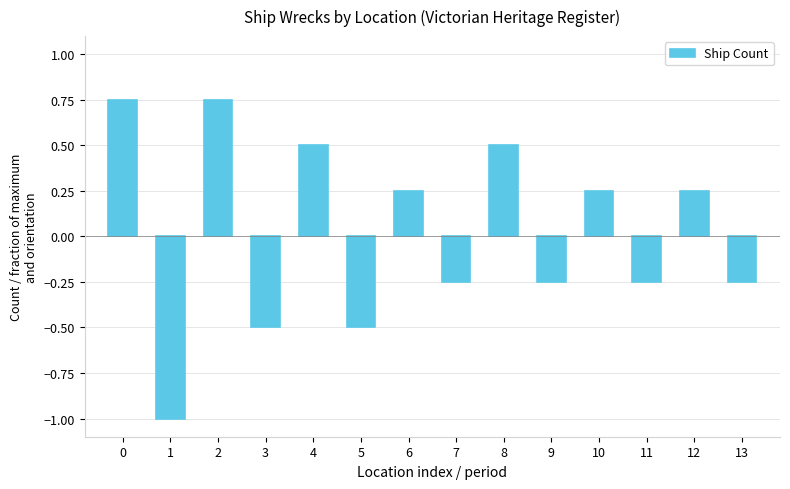

What is the smallest value displayed?

-1.0